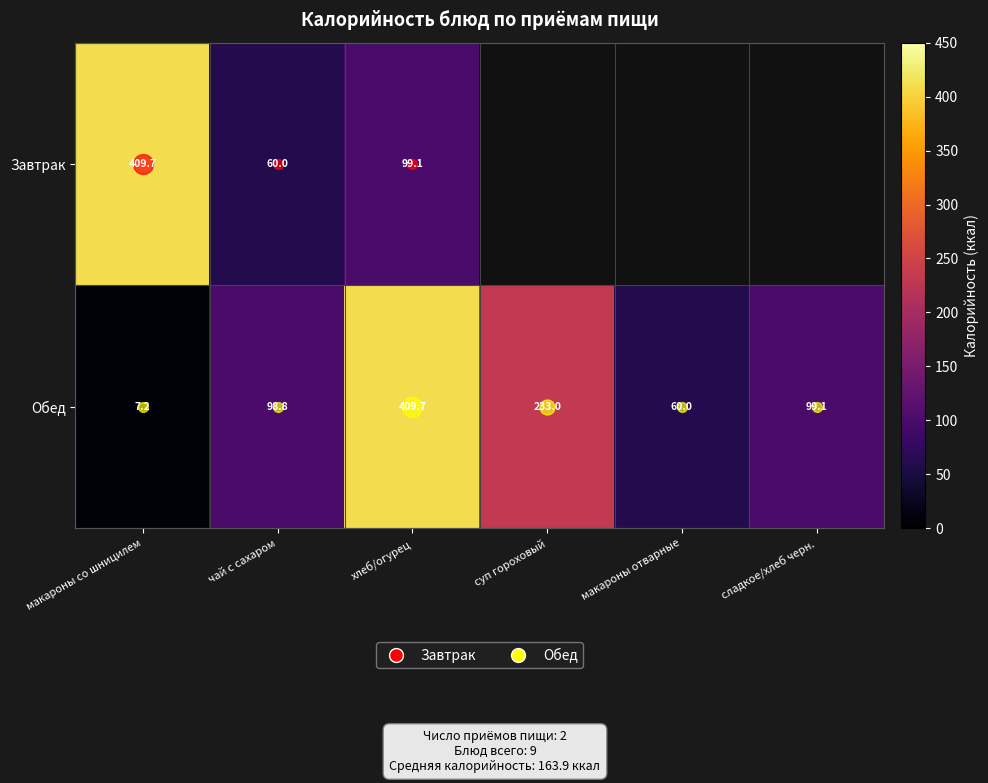

What is the smallest value displayed?

7.2